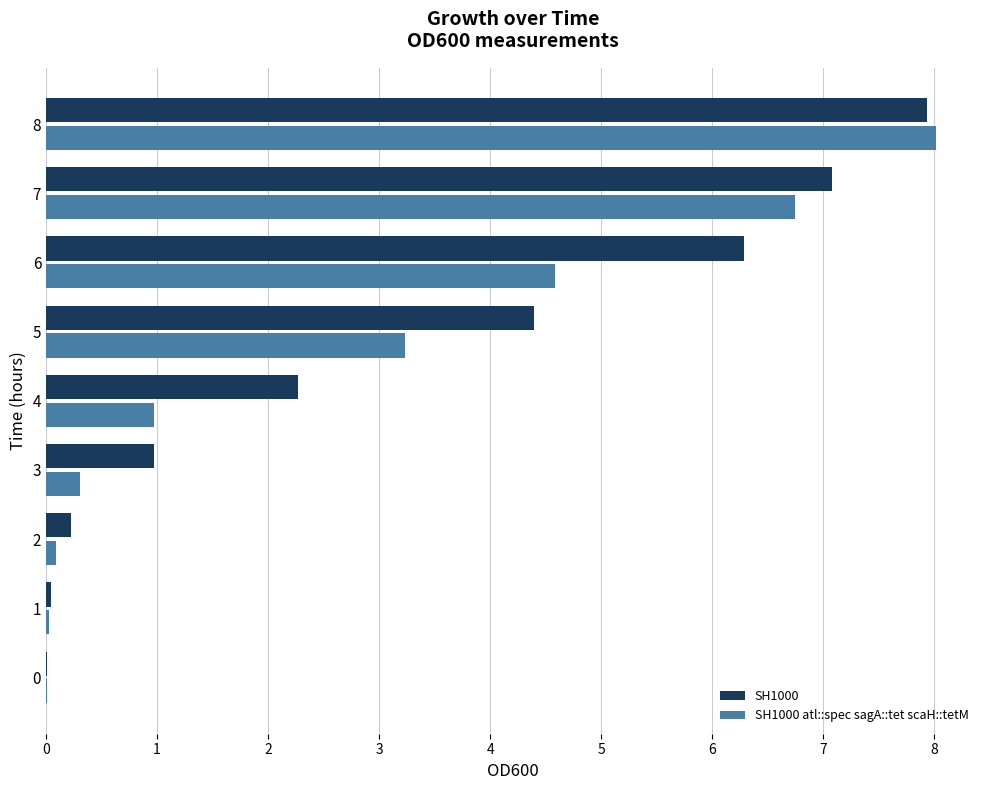

Which series has the largest total across all categories?

SH1000